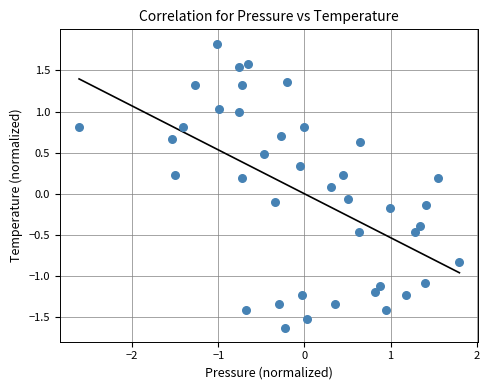

What is the range of X values (max minus min)?

4.4